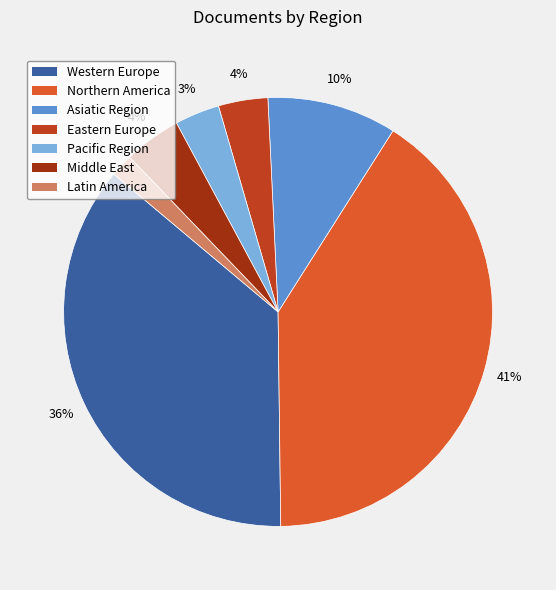

To the nearest percent, what is the combined percentage of Latin America and Eastern Europe?

5%